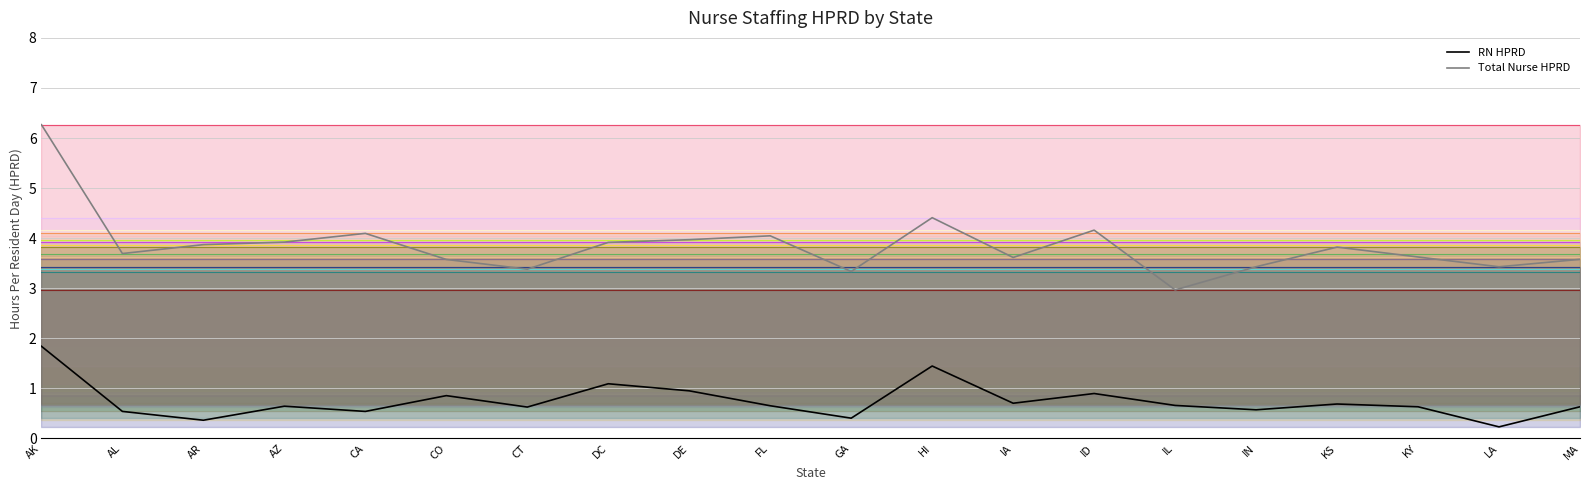

Which category has the highest value across all series?

AK